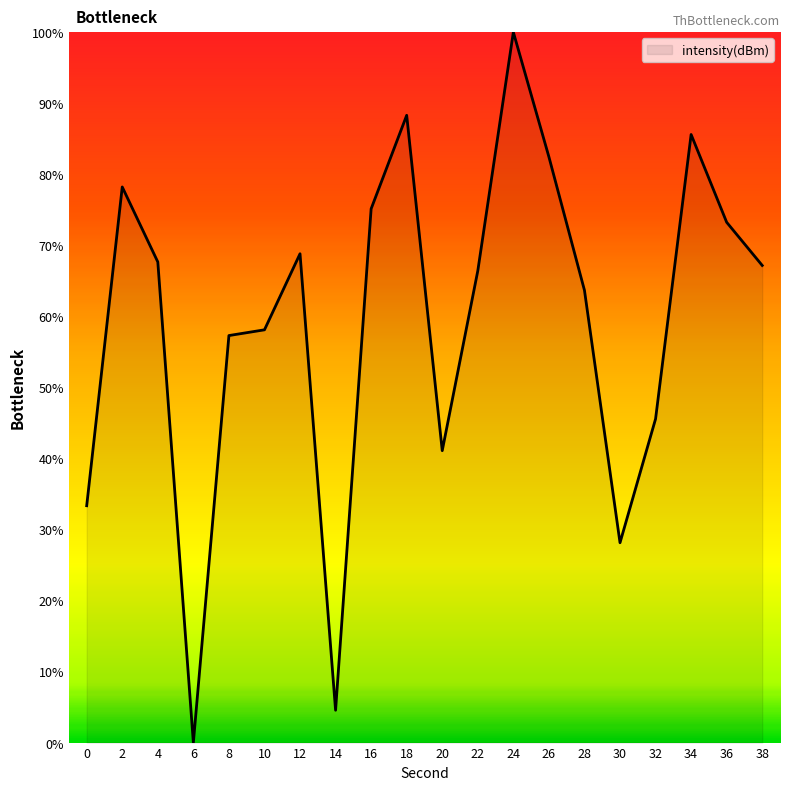

Reading left to right, extract all data points from this chart.

0=33.3	2=78.2	4=67.7	6=0.0	8=57.3	10=58.1	12=68.8	14=4.6	16=75.1	18=88.3	20=41.1	22=66.4	24=100.0	26=82.4	28=63.7	30=28.1	32=45.6	34=85.6	36=73.2	38=67.2